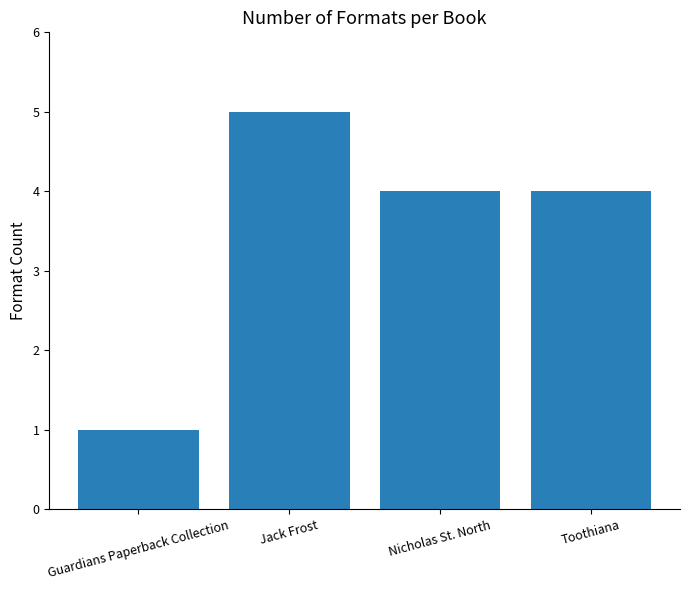

Count the number of categories in the chart.

4